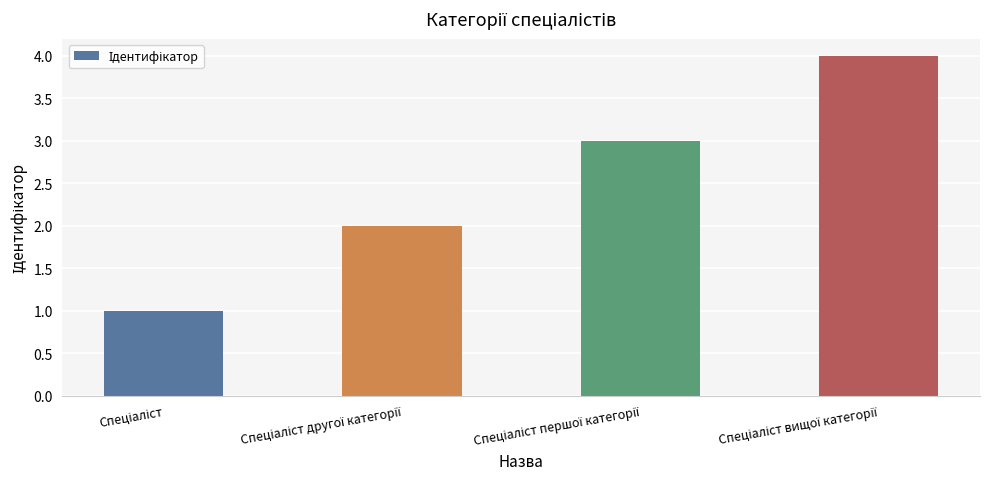

What is the difference between the maximum and minimum values?

3